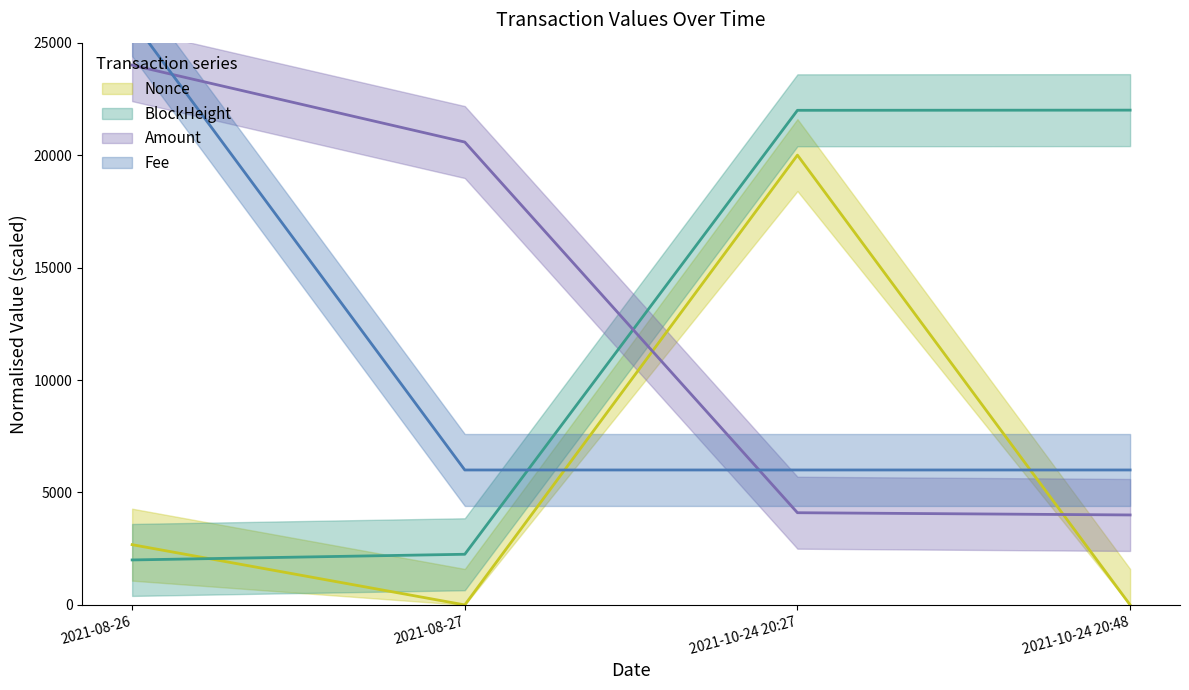

At which label does Nonce reach its peak?

2021-10-24 20:27